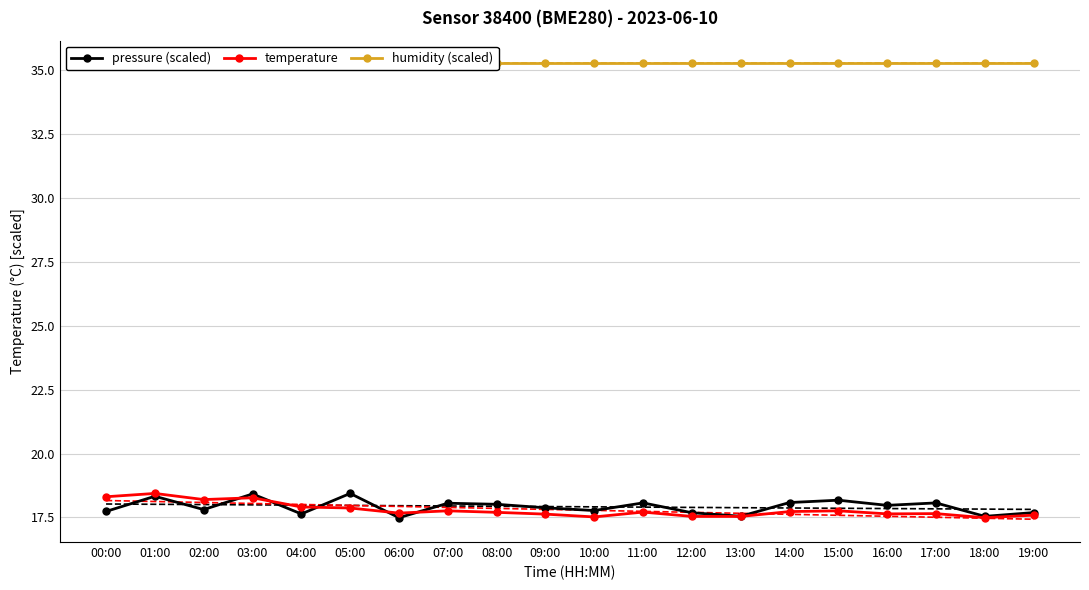

How many categories are shown in the chart?

20